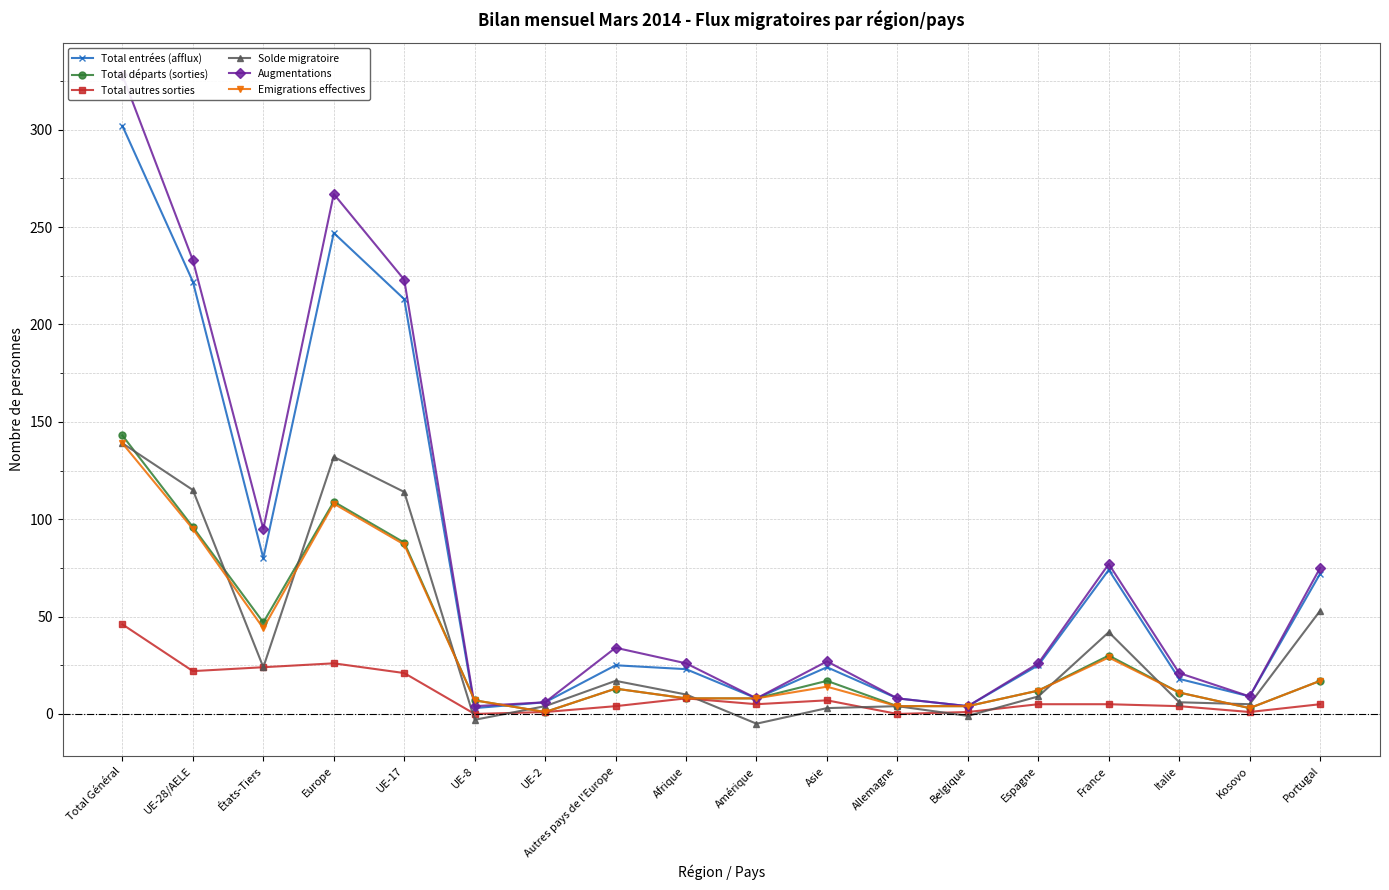

How many interior local peaks does the Augmentations series have?

4